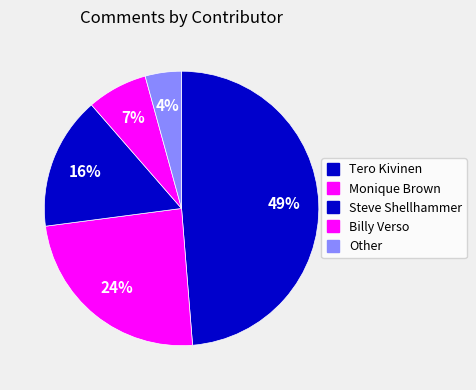

Approximately how many times larger is the value at Monique Brown compared to Other?

5.7